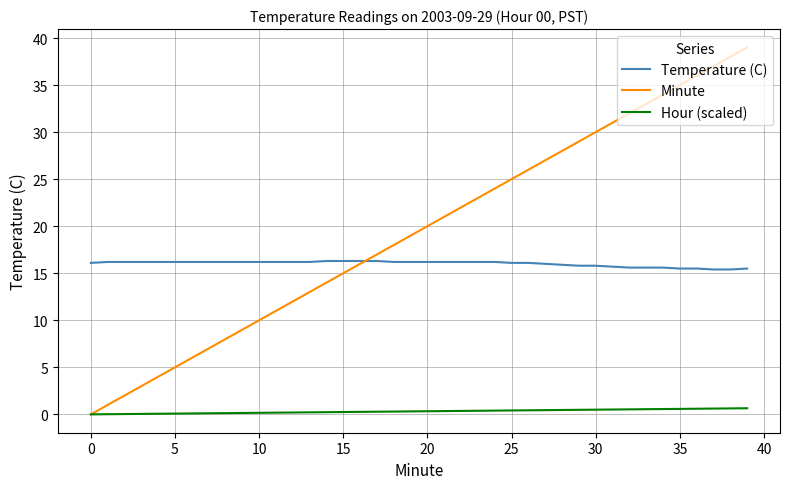

True or false: Temperature (C) and Hour (scaled) cross at least once.

False